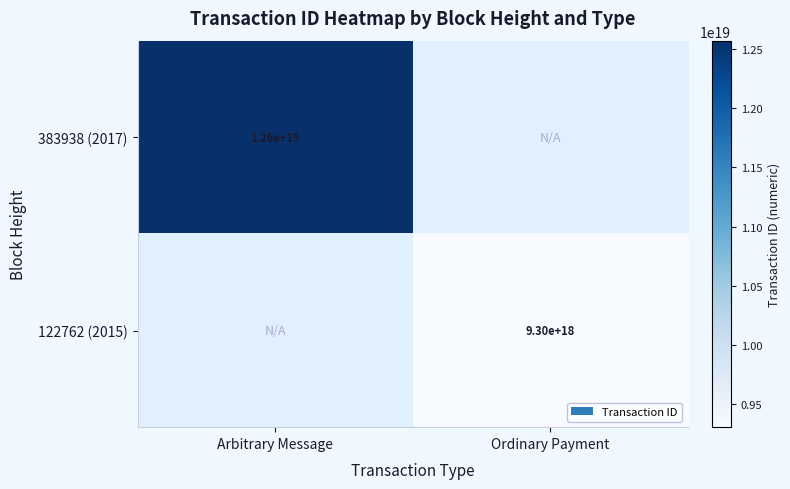

How many series are shown in this chart?

2